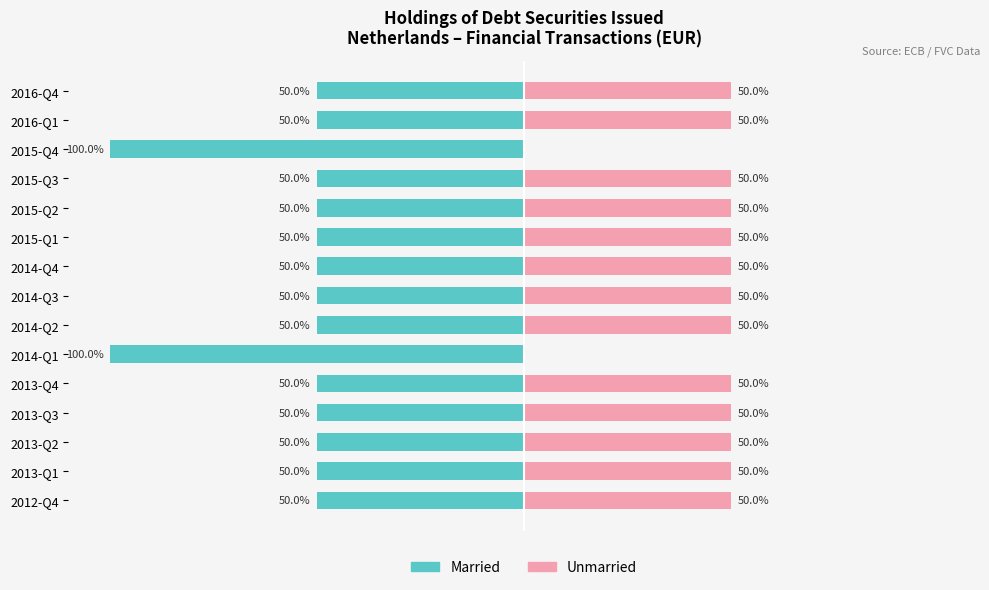

What is the difference between the highest and lowest values at 2014-Q4?

100